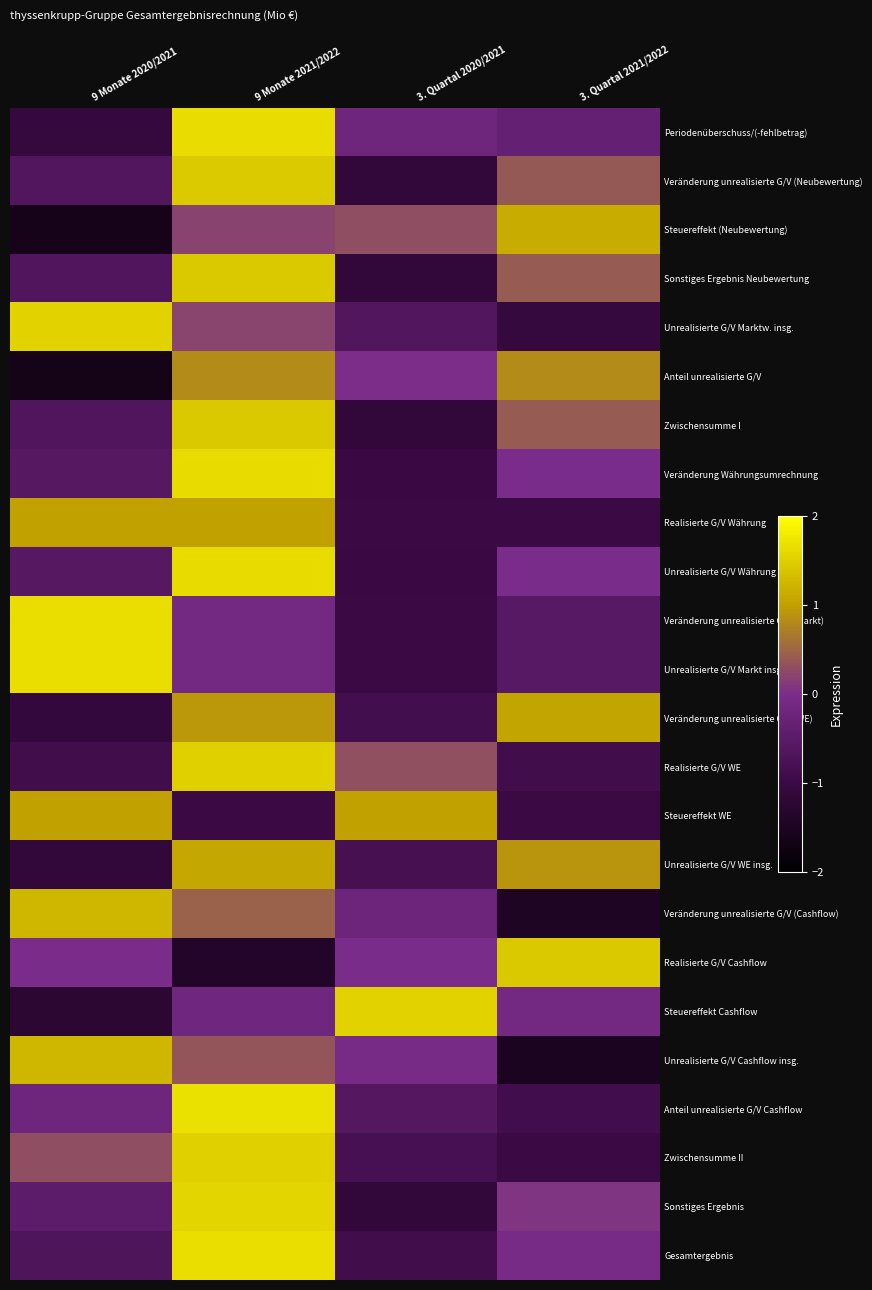

What is the total value across all series at 9 Monate 2020/2021?

-3.7